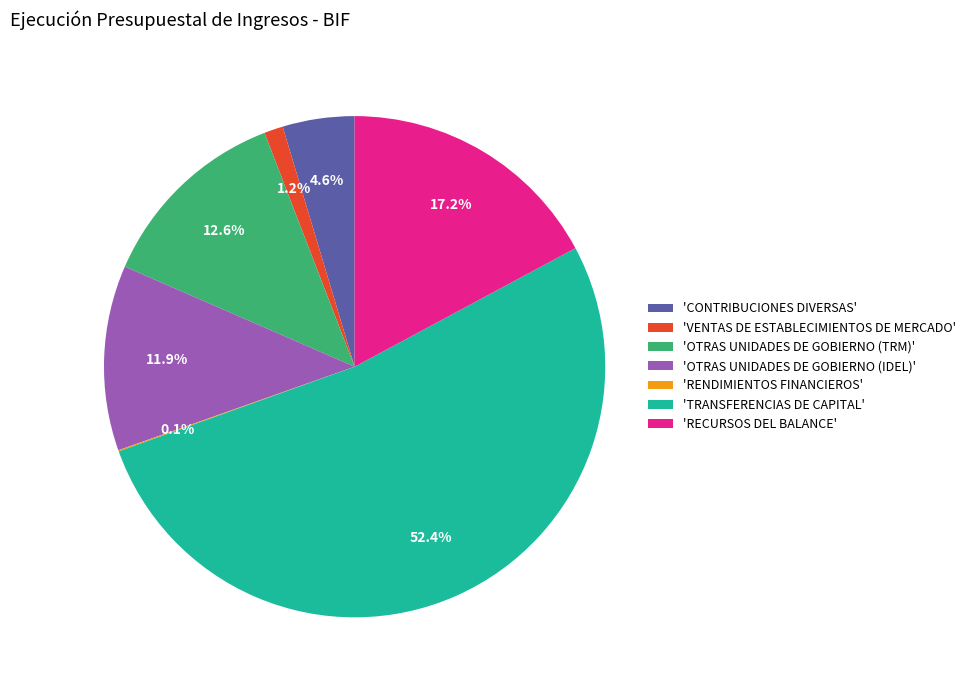

Is the sum of 'VENTAS DE ESTABLECIMIENTOS DE MERCADO' and 'OTRAS UNIDADES DE GOBIERNO (IDEL)' greater than half?

No